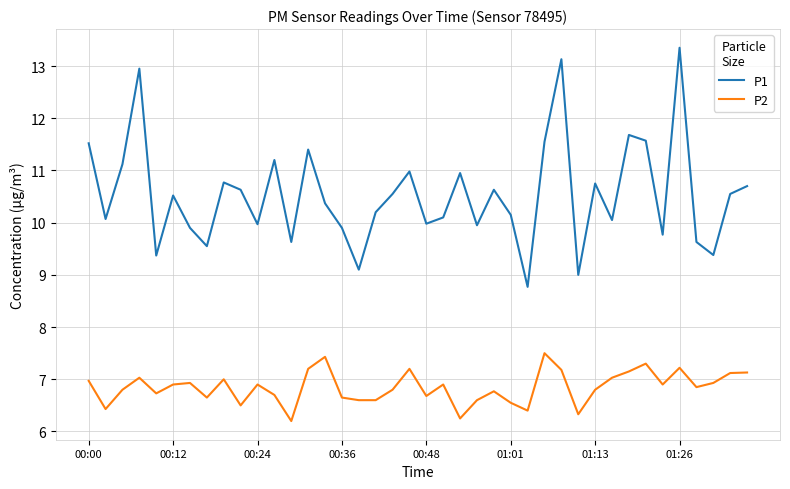

What is the sum of all P2 values?

273.8